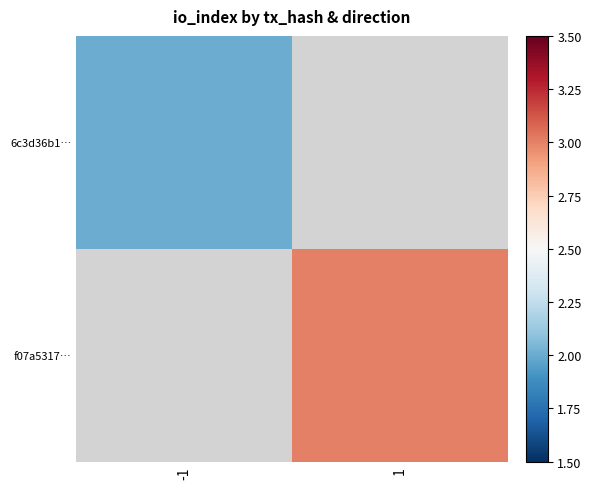

List the series in order of their peak value, lowest first.

6c3d36b1…, f07a5317…